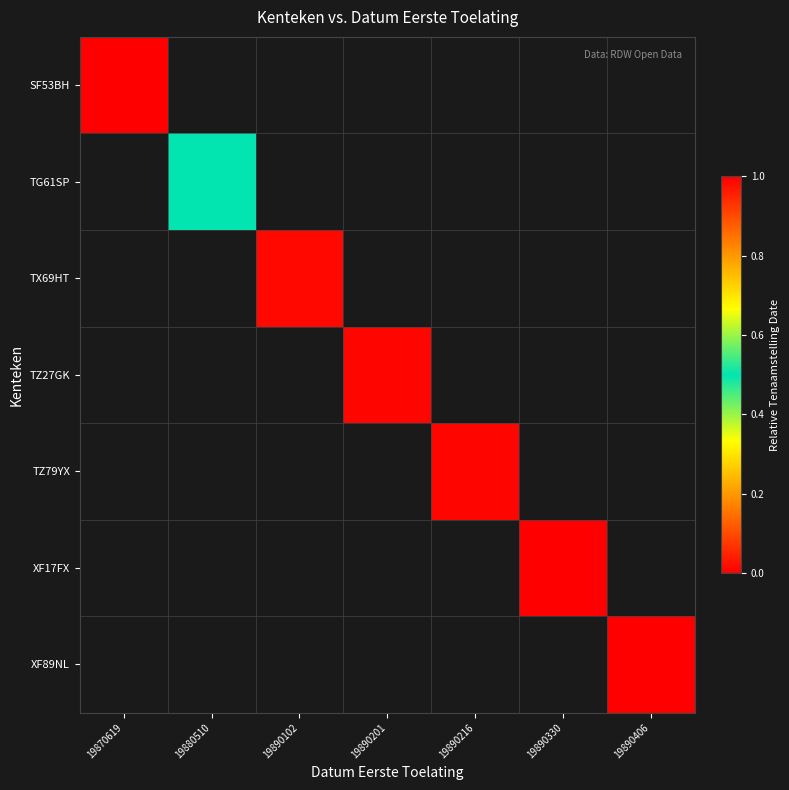

Is the value of TZ79YX at 19890102 greater than the value of XF89NL at 19890406?

No